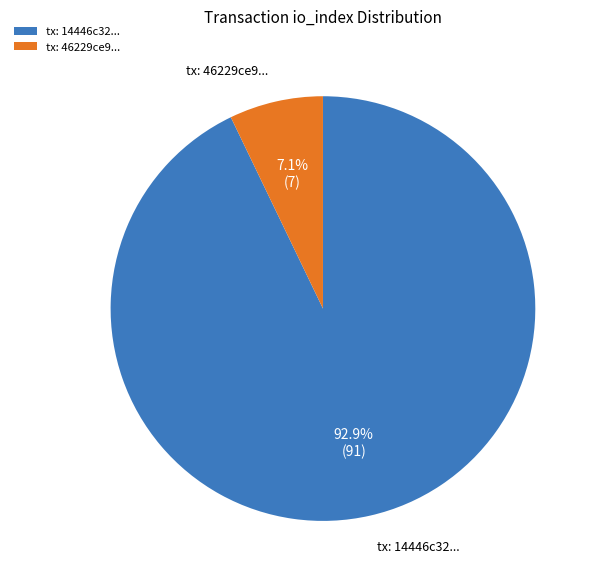

Is there any slice that represents more than half of the pie?

Yes